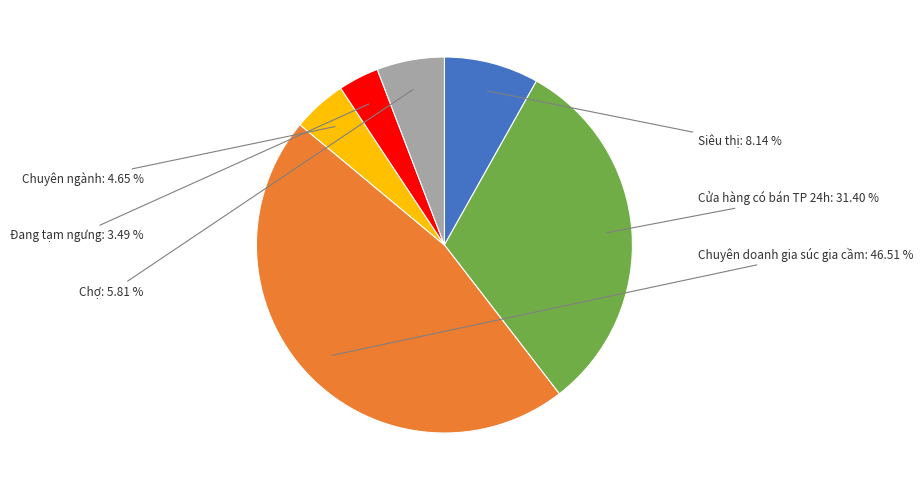

How many slices are in this pie chart?

6